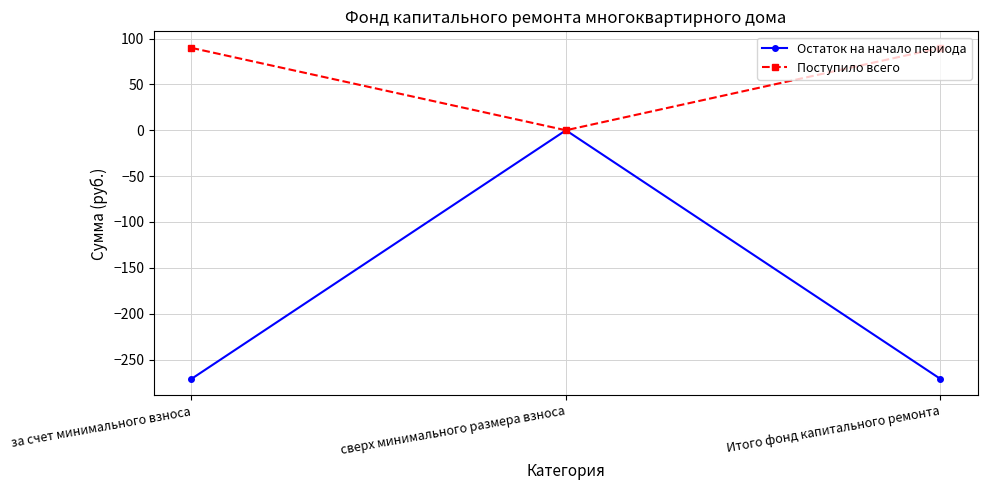

What is the minimum value shown in the chart?

-271.0